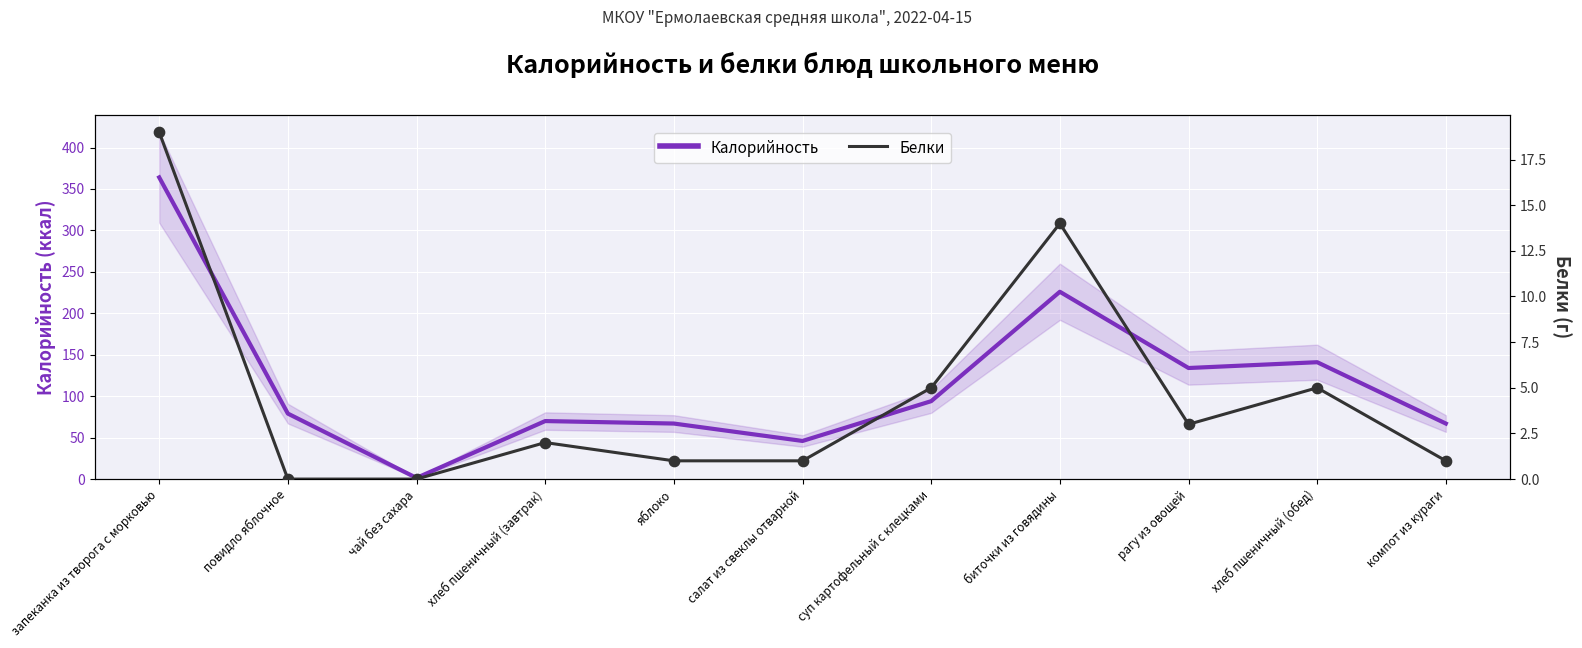

What are all the series names shown in the legend?

Калорийность, Белки